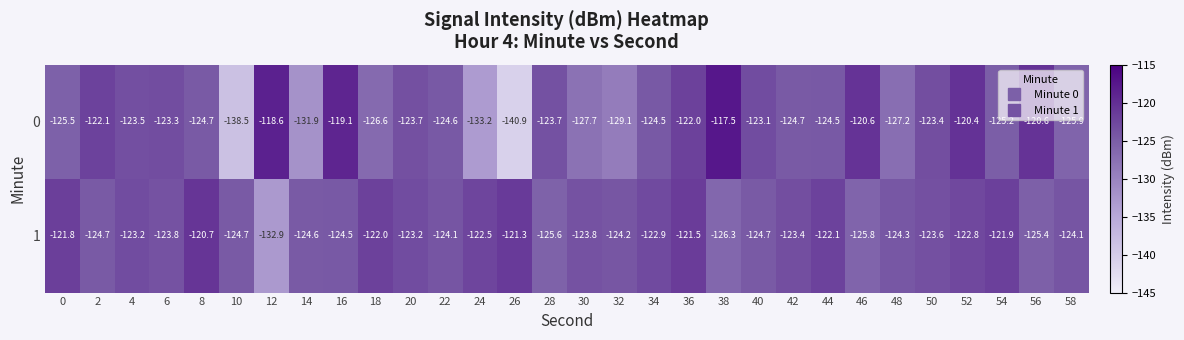

Which series changed the most between 10 and 12?

0